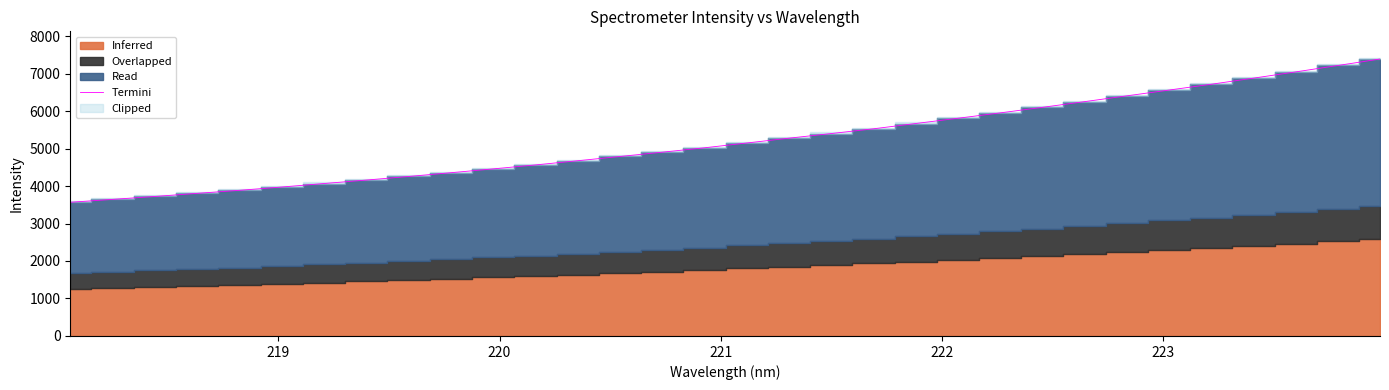

What is the highest value of the Termini series?

7387.9